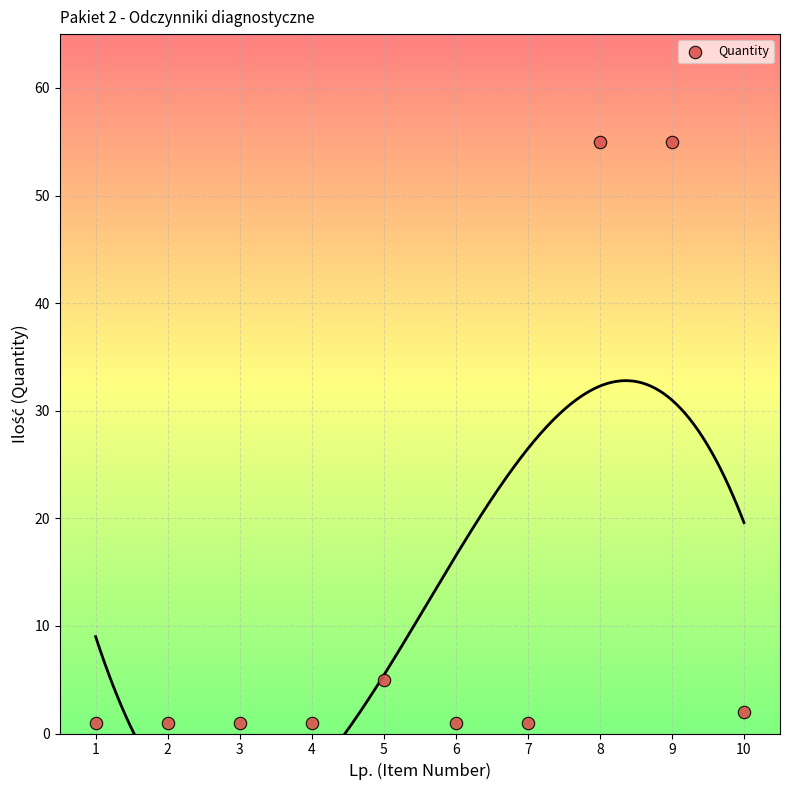

What Y value in the scatter plot is closest to 28?

5